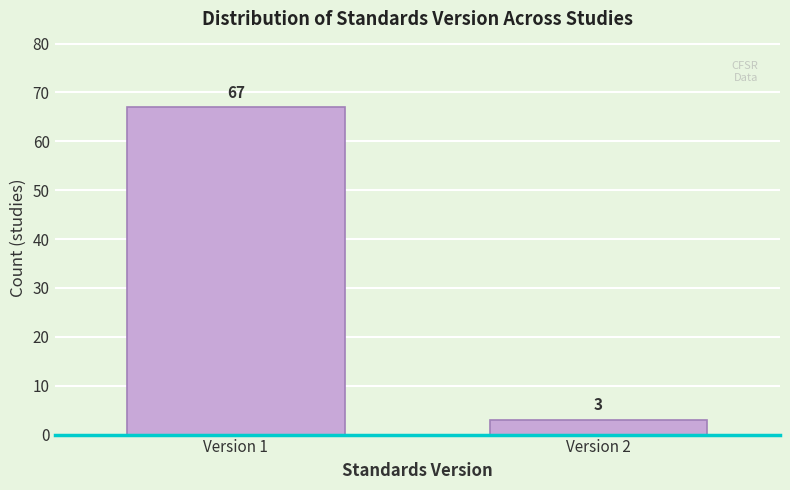

Reading right to left, transcribe all the data shown in this chart.

Version 2=3	Version 1=67